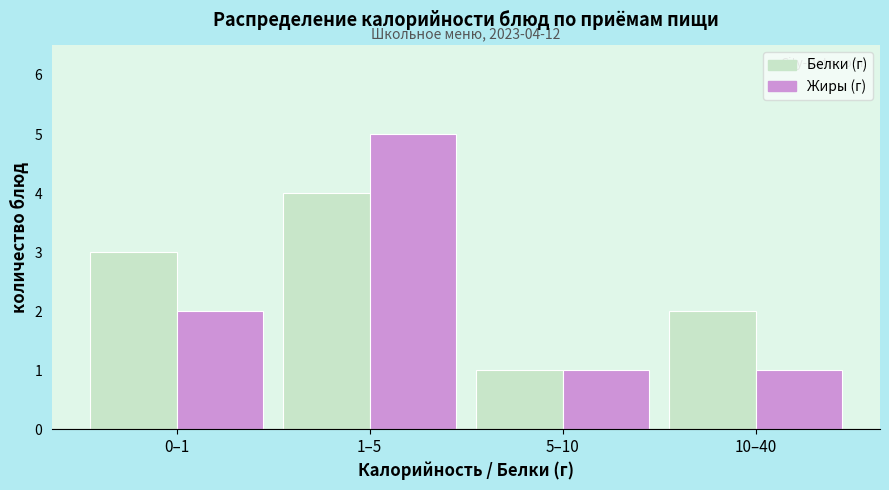

Reading right to left, transcribe all the data shown in this chart.

Белки (г): 2	1	4	3
Жиры (г): 1	1	5	2